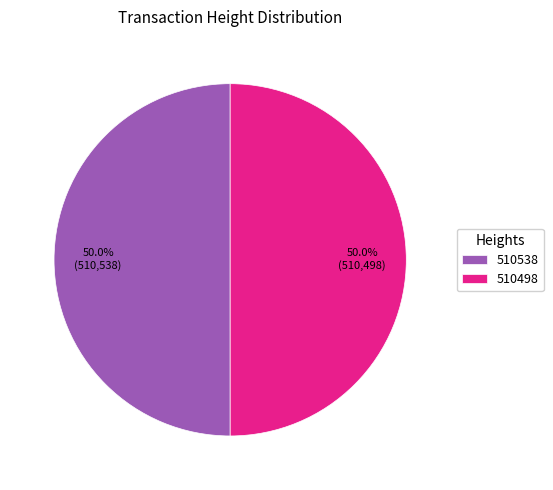

What portion of the pie excludes 510538?

50.0%